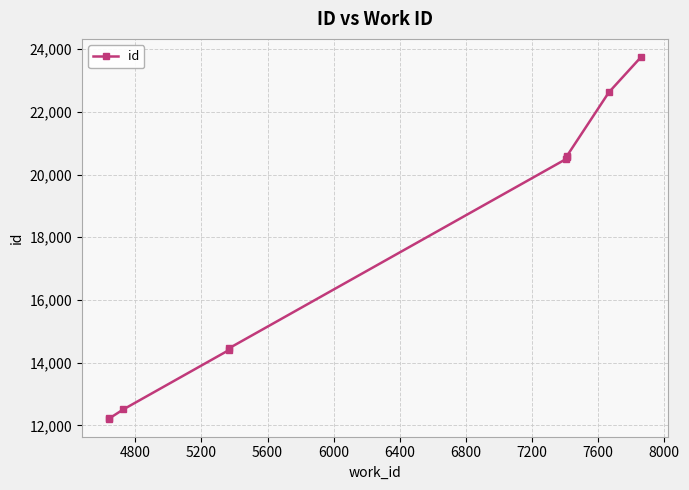

Does the chart have visible grid lines?

Yes